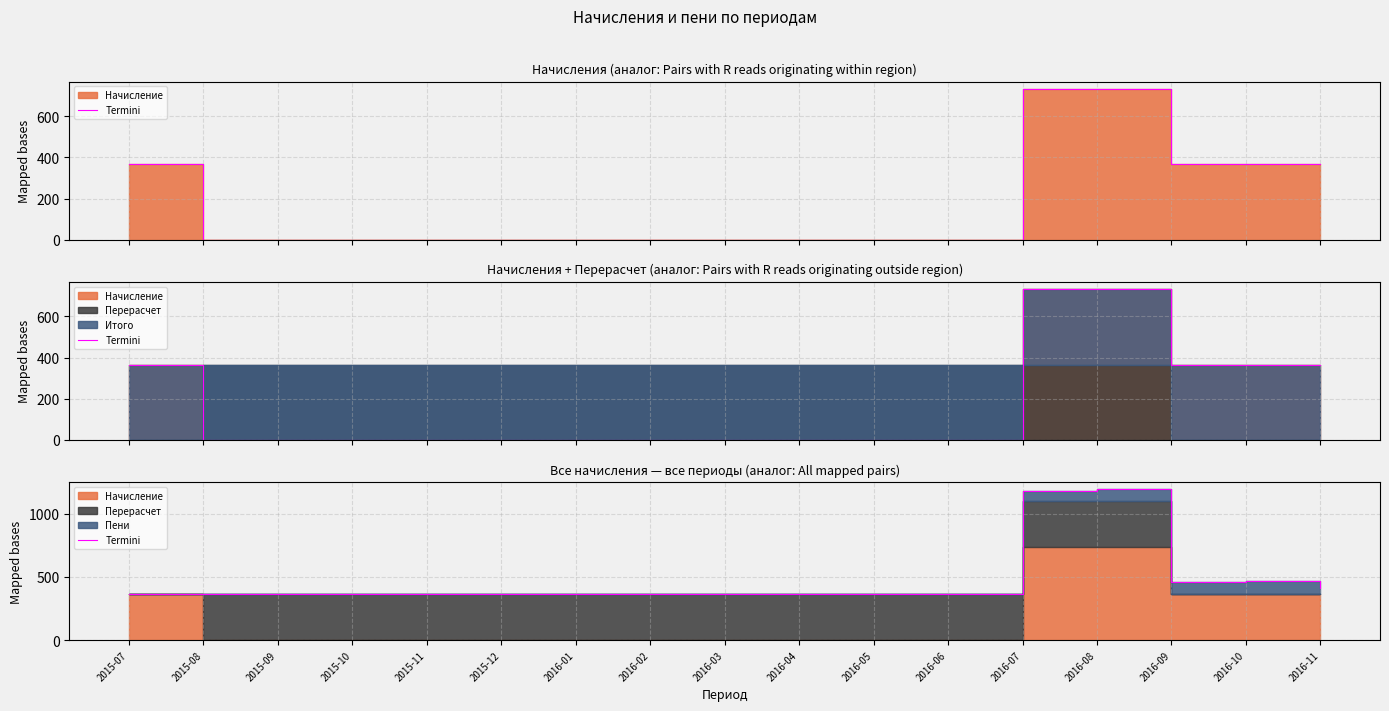

What is the maximum value shown in the chart?

1191.0